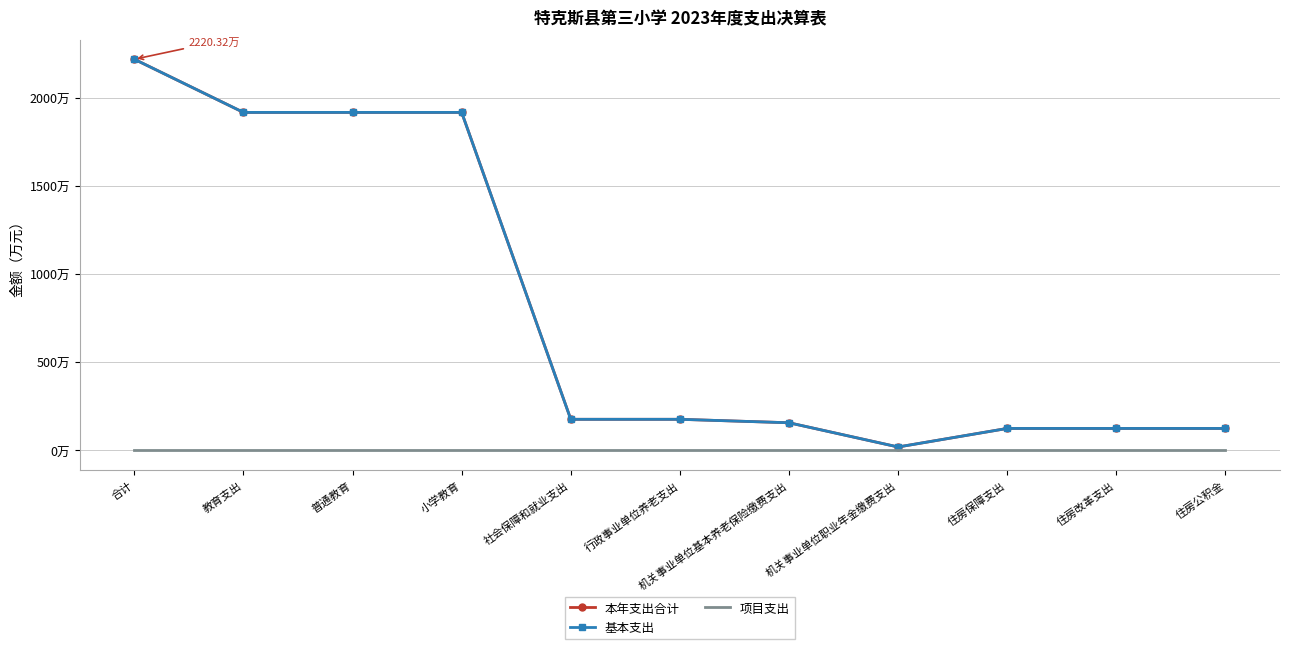

At which label does 基本支出 first exceed 176?

合计